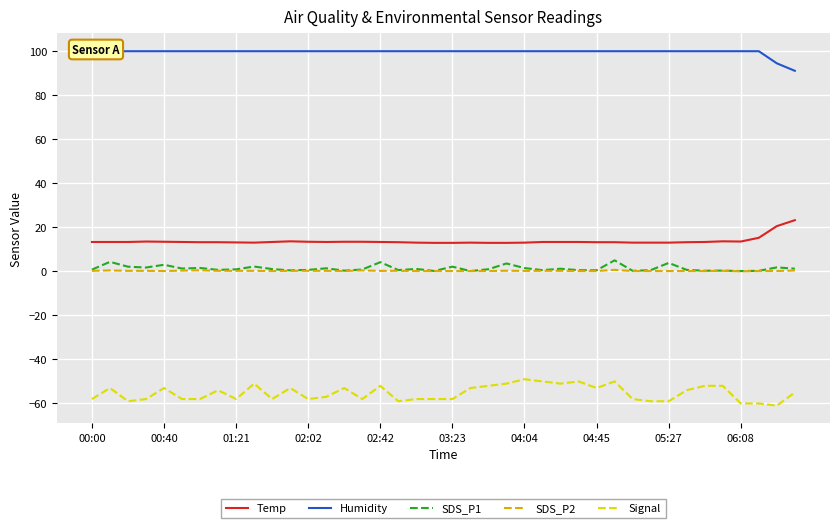

What is the highest value of the Temp series?

23.2